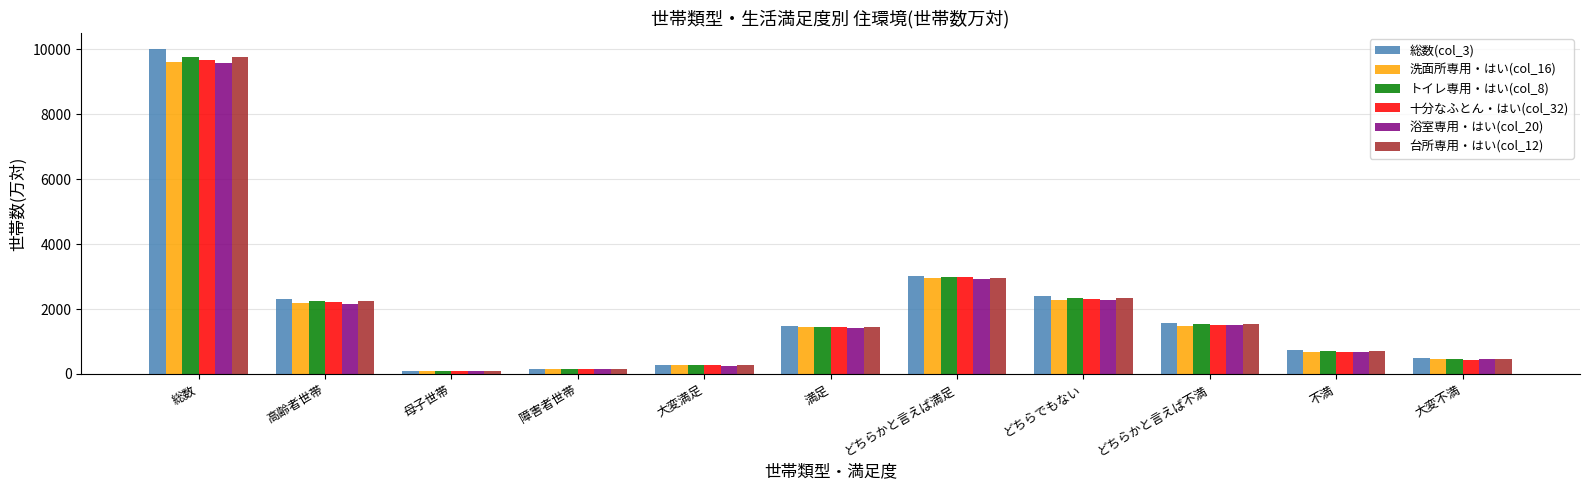

Which series has the largest range (max minus min)?

総数(col_3)